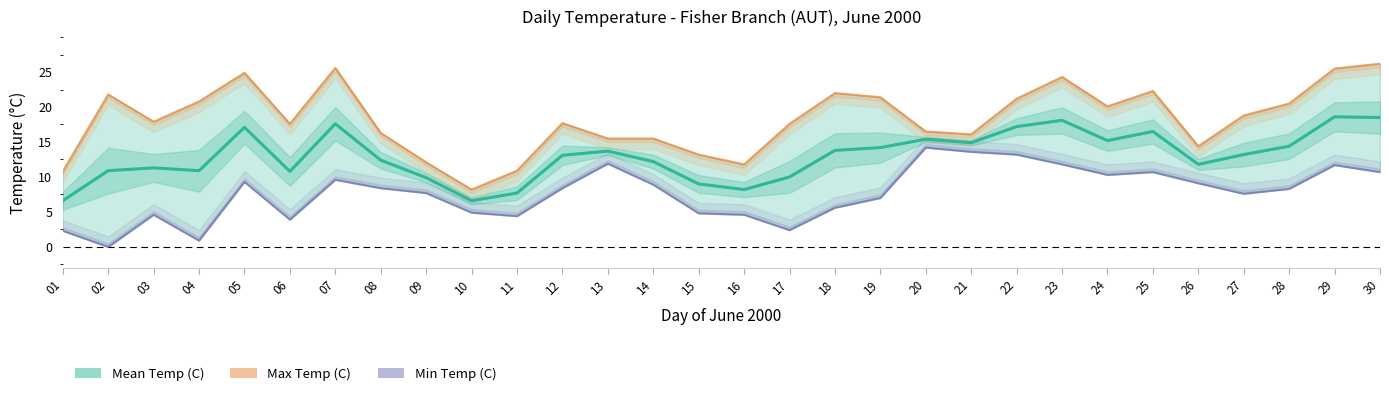

The value of Max Temp (C) at 16 is 17.5. True or false?

False